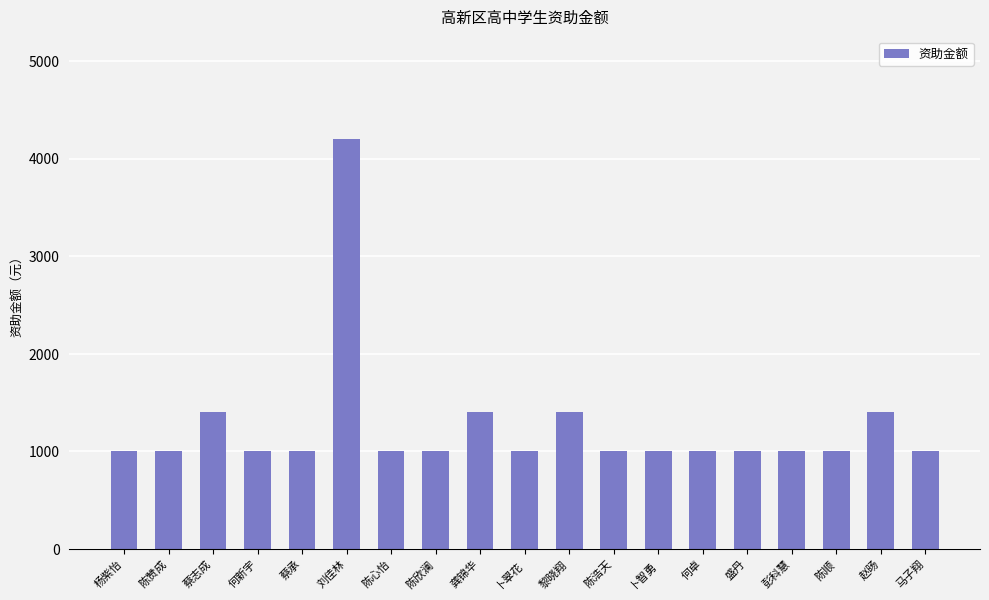

Reading right to left, transcribe all the data shown in this chart.

1000	1400	1000	1000	1000	1000	1000	1000	1400	1000	1400	1000	1000	4200	1000	1000	1400	1000	1000